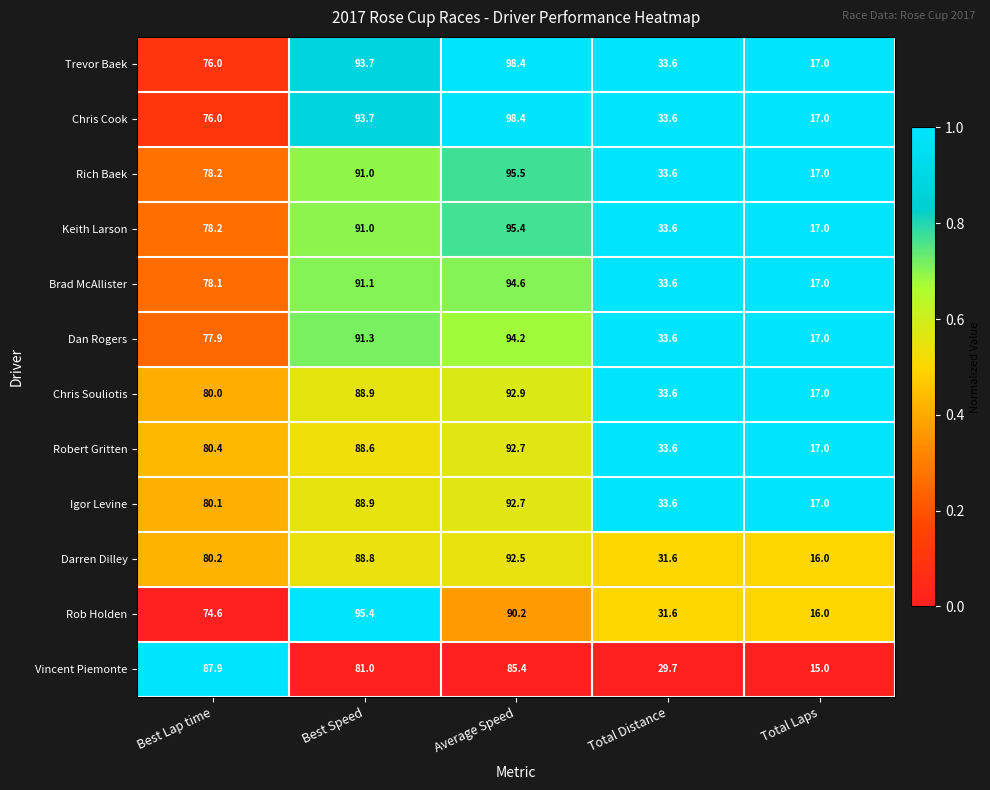

List the labels in order of Vincent Piemonte value, smallest first.

Total Laps, Total Distance, Best Speed, Average Speed, Best Lap time